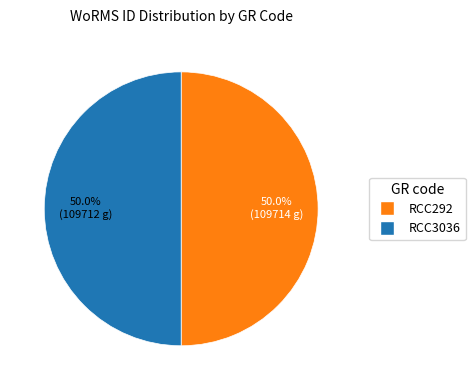

Is the sum of RCC3036 and RCC292 greater than half?

Yes